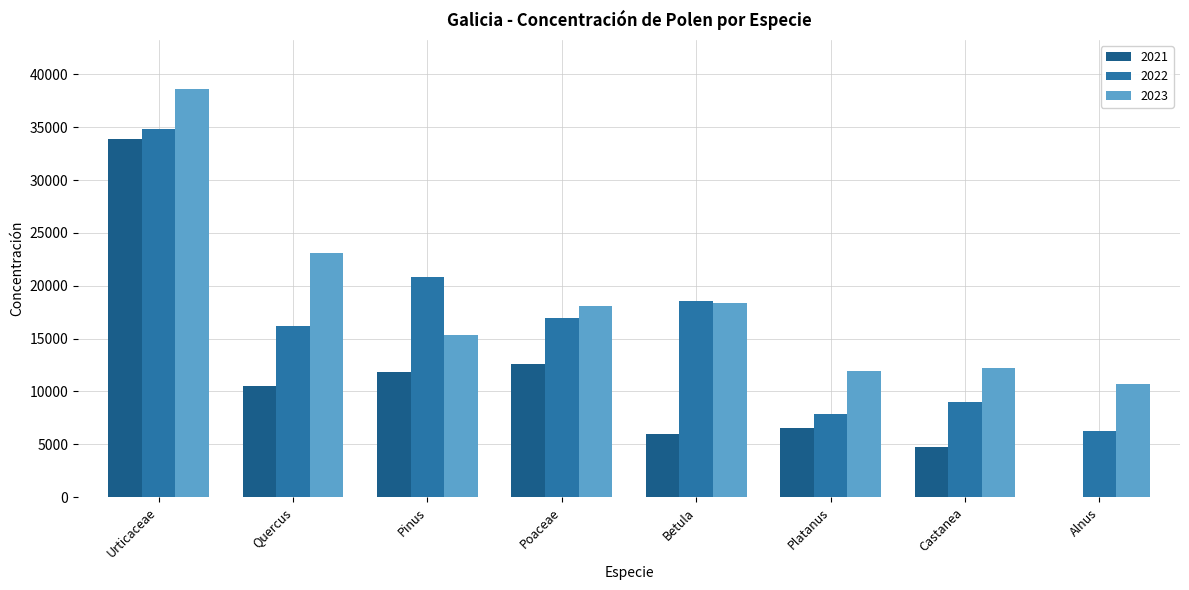

Between Poaceae and Platanus, which series saw the biggest shift?

2022